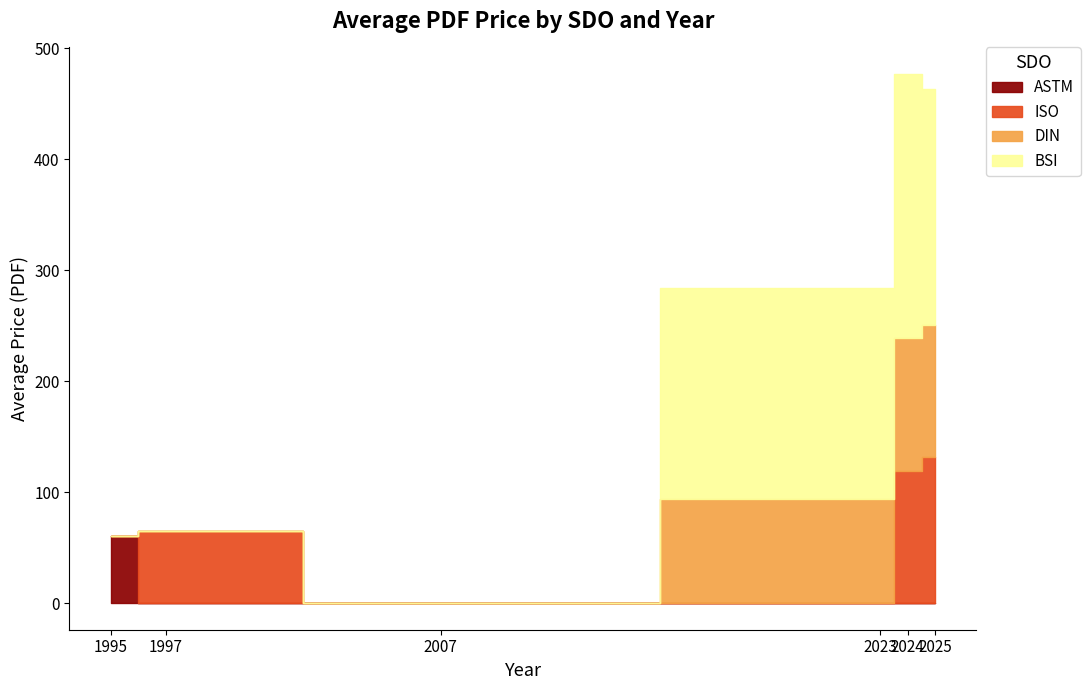

Is the value of BSI at 1997 greater than the value of ISO at 2007?

No